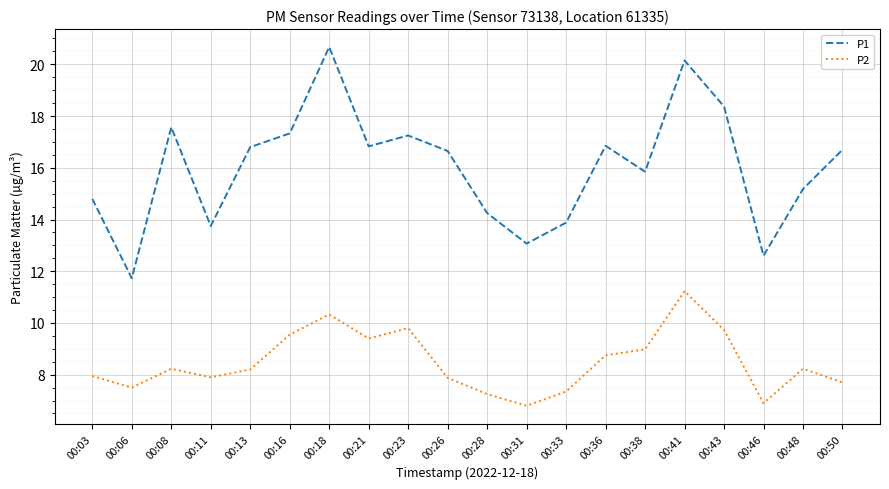

What are all the series names shown in the legend?

P1, P2